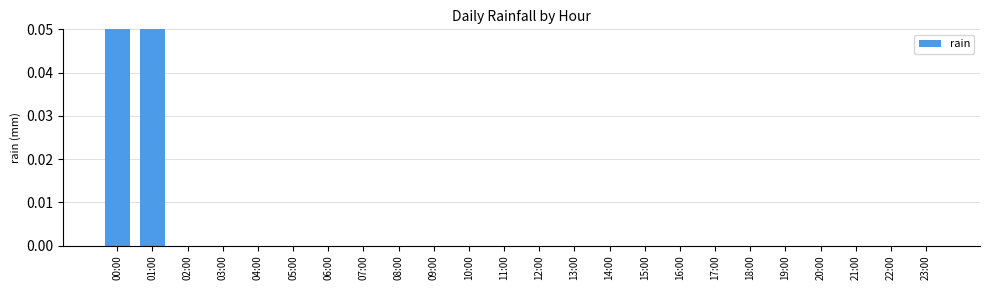

How many values are between 0 and 1?

24